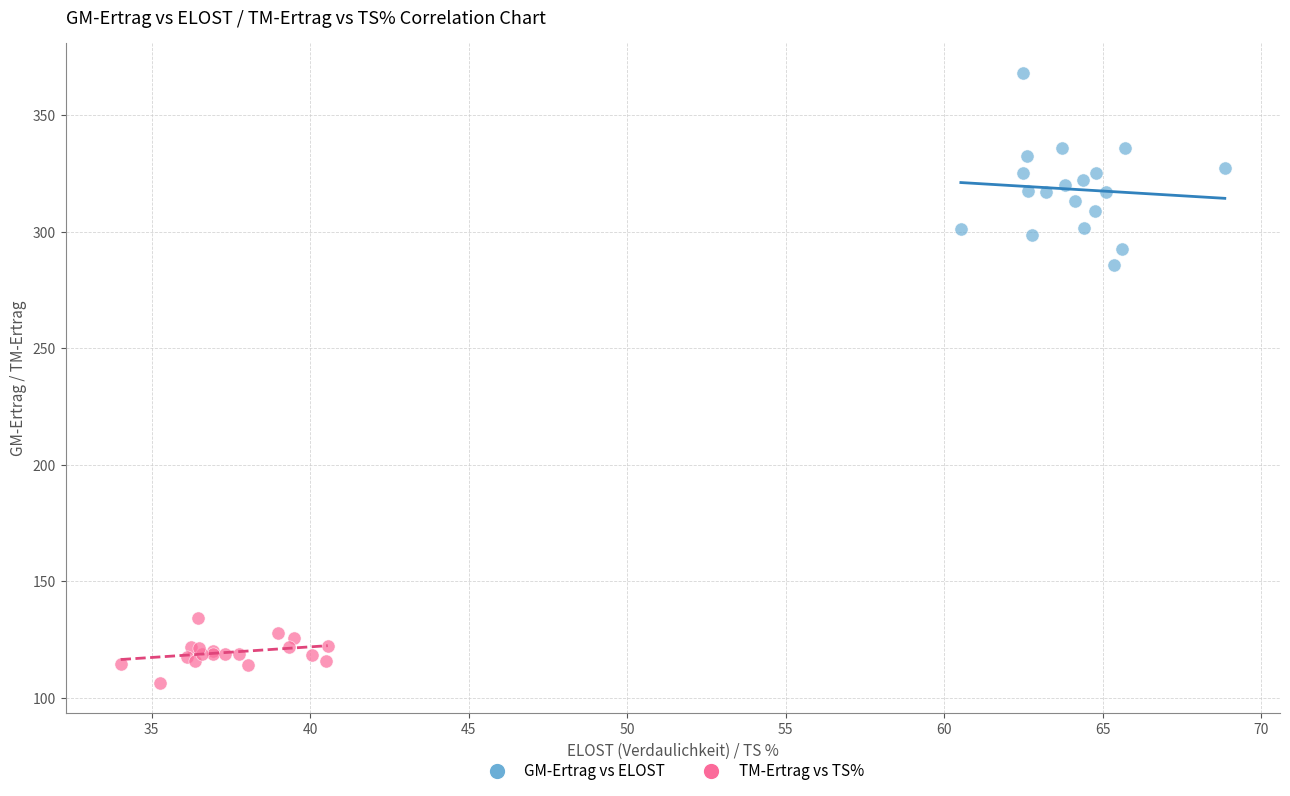

Which series contains the lowest Y value?

TM-Ertrag vs TS%